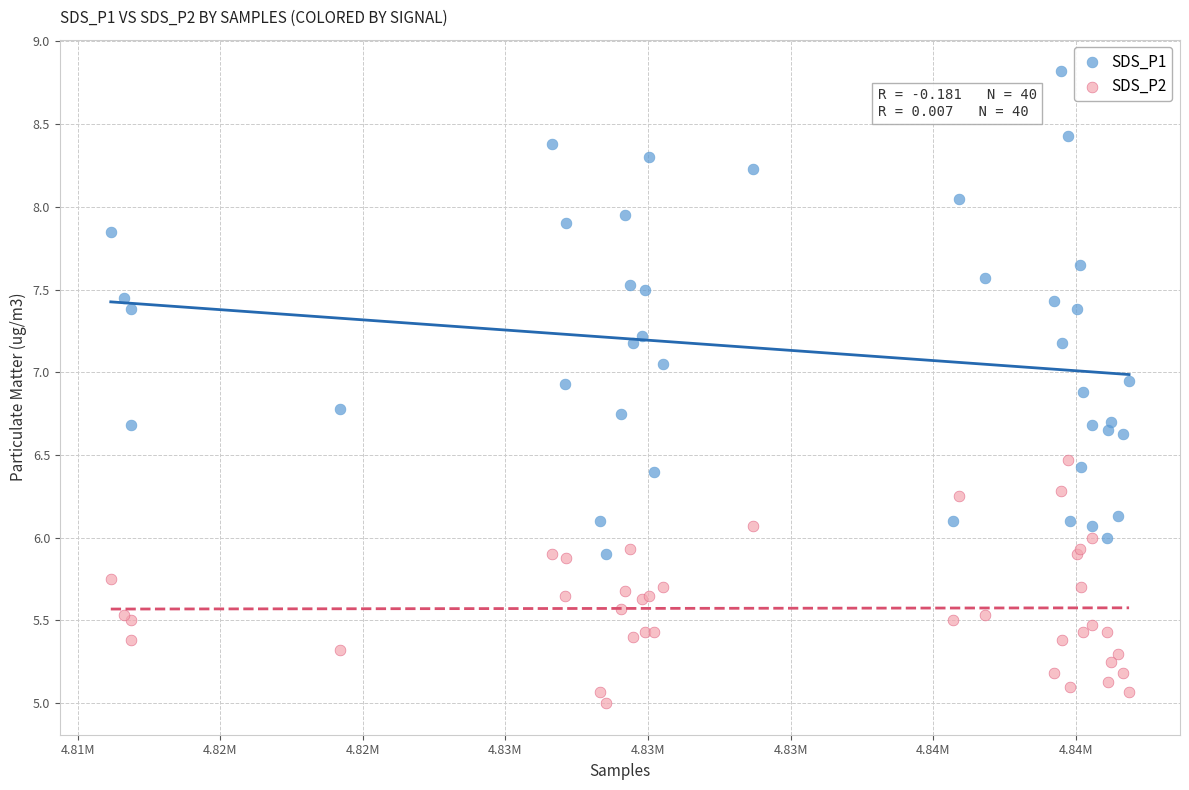

What are all the series names shown in the legend?

SDS_P1, SDS_P2